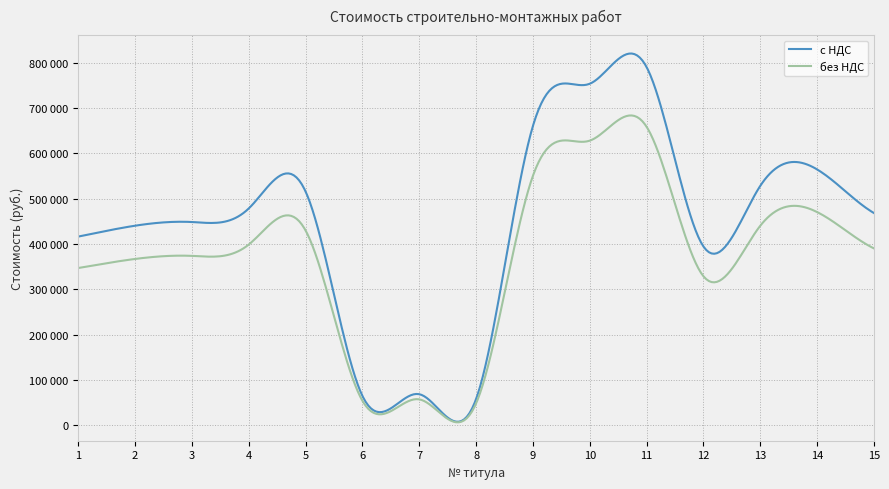

Reading left to right, transcribe all the data shown in this chart.

с НДС: 1=416163.7	2=440150.3	3=448249.0	4=478320.4	5=515314.6	6=64364.4	7=68314.2	8=57750.8	9=660215.2	10=753342.9	11=790160.6	12=394427.3	13=527857.5	14=564372.4	15=468159.1
без НДС: 1=346803.1	2=366791.9	3=373540.8	4=398600.3	5=429428.9	6=53637.0	7=56928.5	8=48125.7	9=550179.4	10=627785.7	11=658467.2	12=328689.4	13=439881.3	14=470310.3	15=390132.6